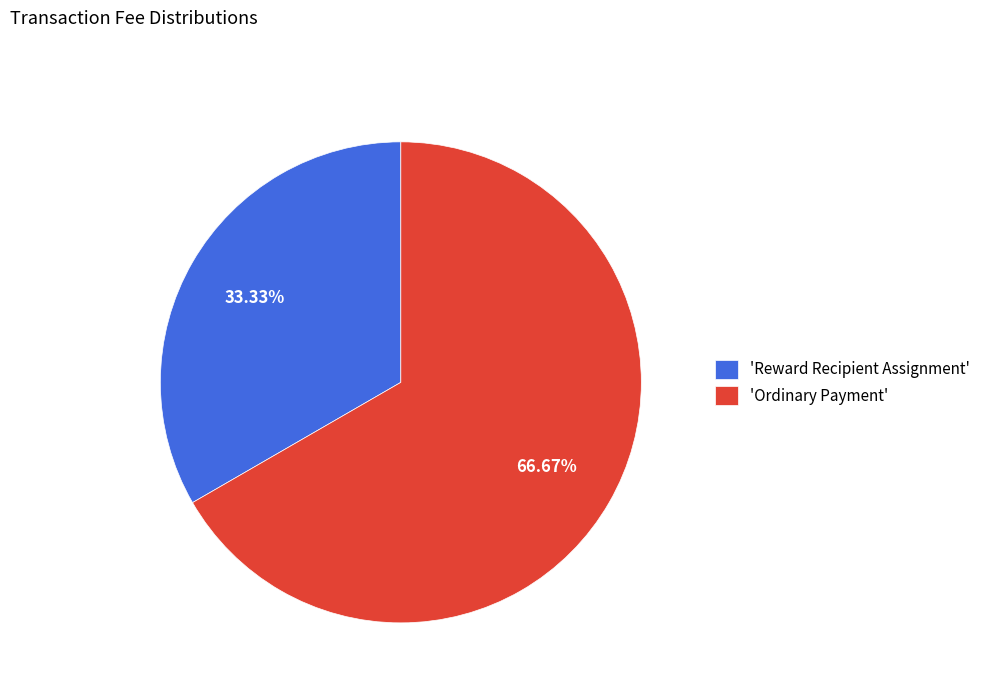

Rank the categories by value from highest to lowest.

'Ordinary Payment', 'Reward Recipient Assignment'